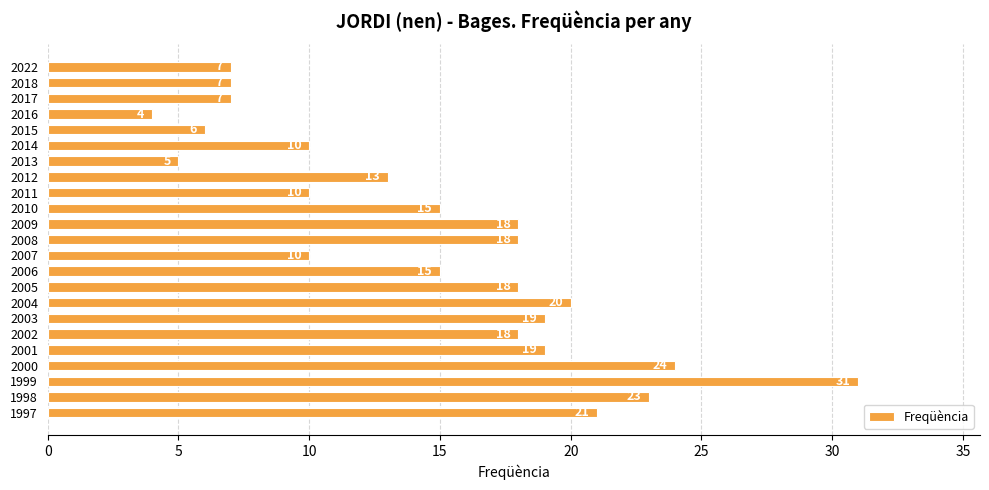

What is the average value?

15